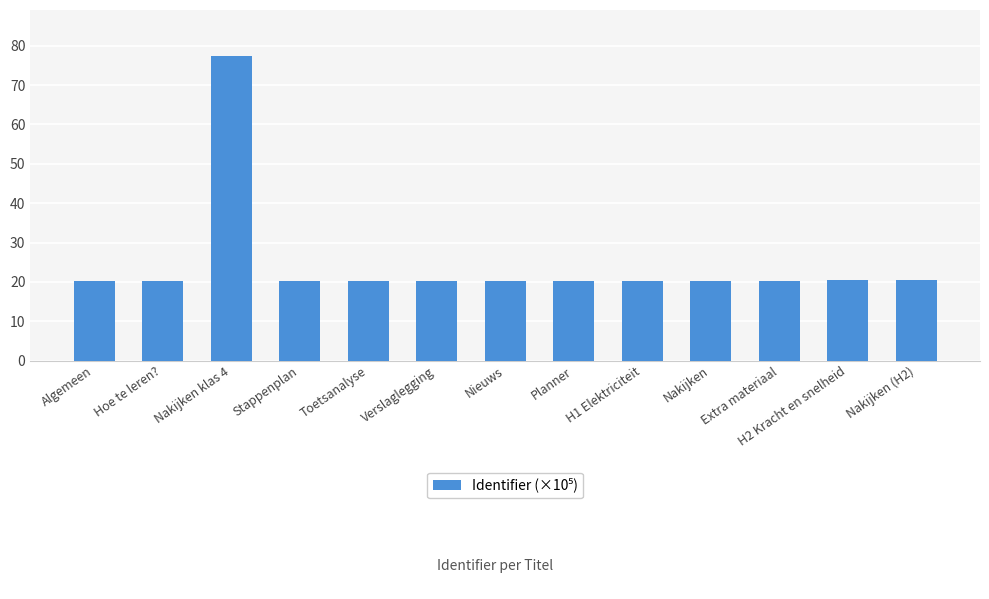

What is the difference between the maximum and minimum values?

57.2